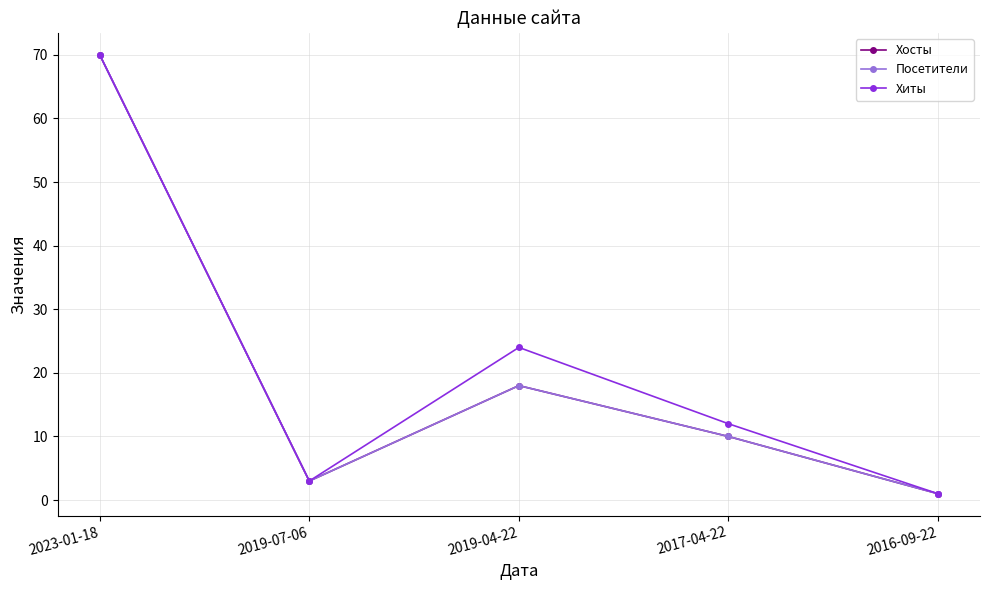

True or false: Хиты and Хосты intersect in this chart.

False